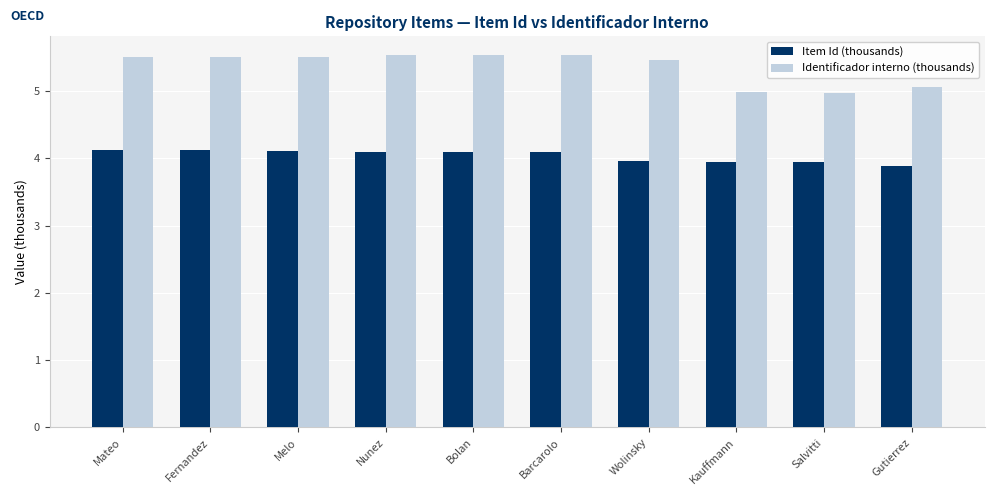

True or false: Item Id (thousands) has a value of 2.0 at Melo.

False